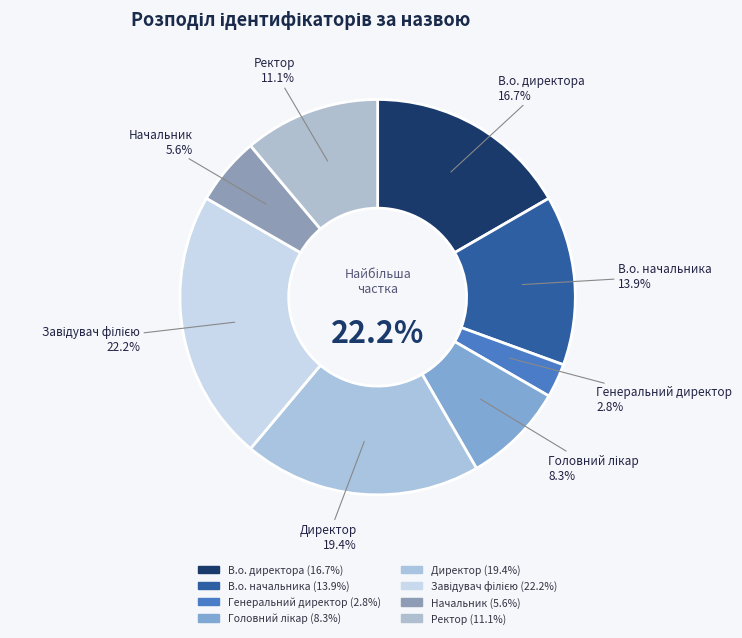

Count the number of slices in the pie.

8